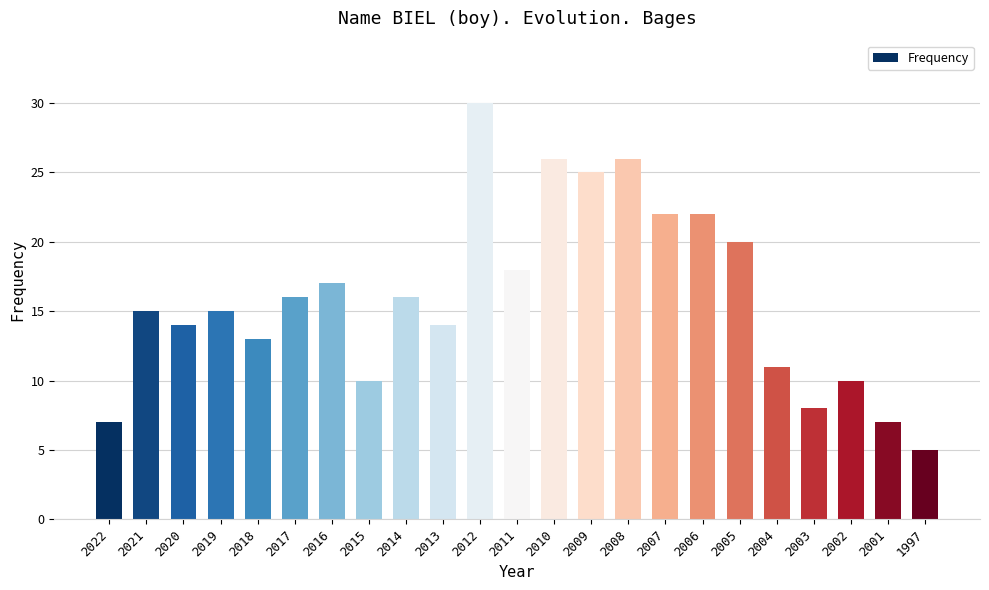

Does the chart contain stacked bars?

No